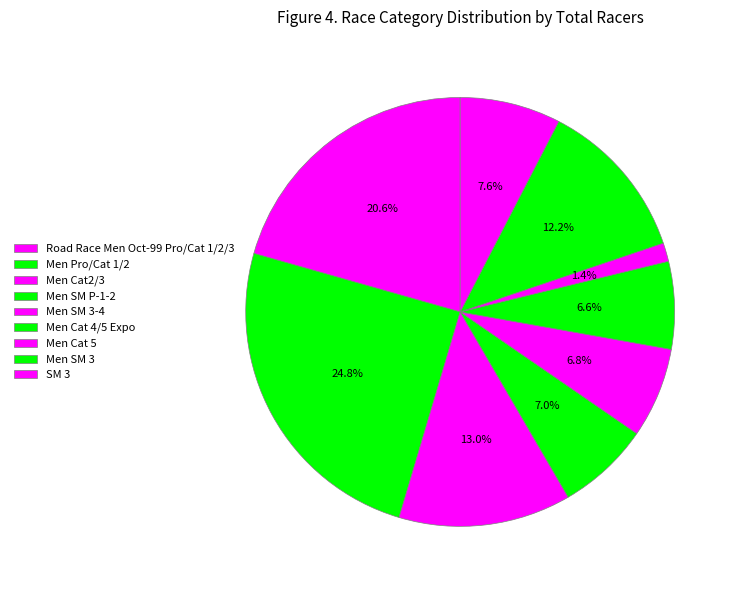

Is it true that Men Cat2/3 is 13% of the pie?

True